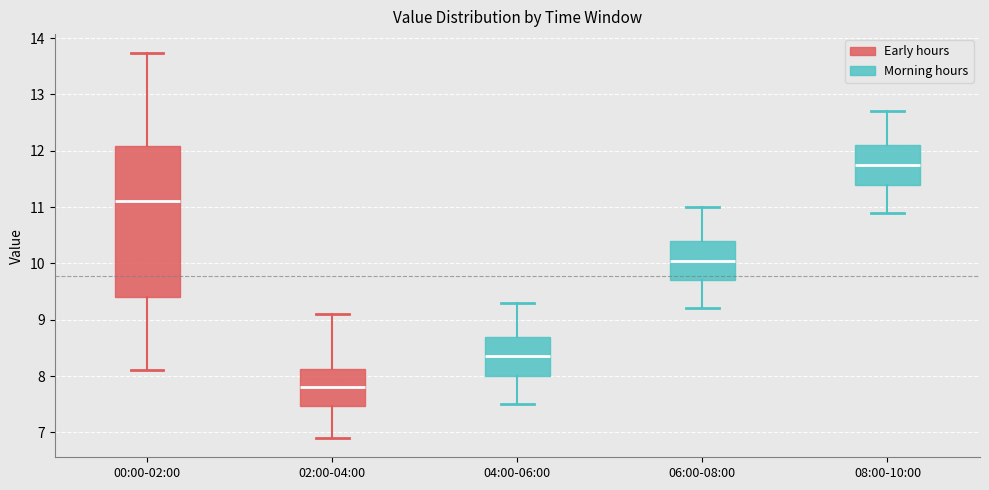

Comparing the boxes themselves (not the whiskers), which one is the tallest?

00:00-02:00